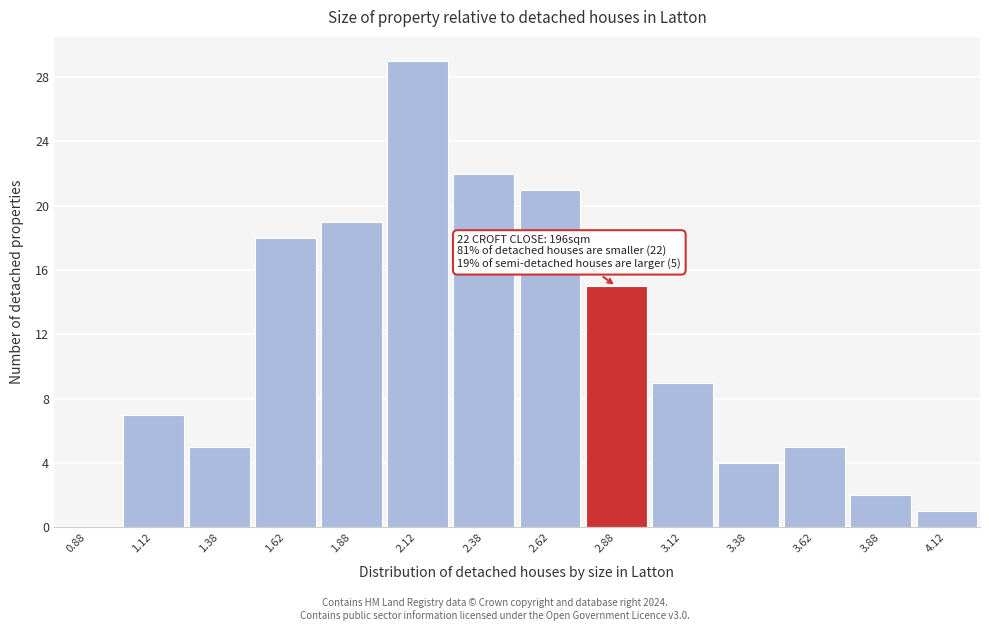

Over which range of the x-axis is the bar tallest?

2.00 to 2.25